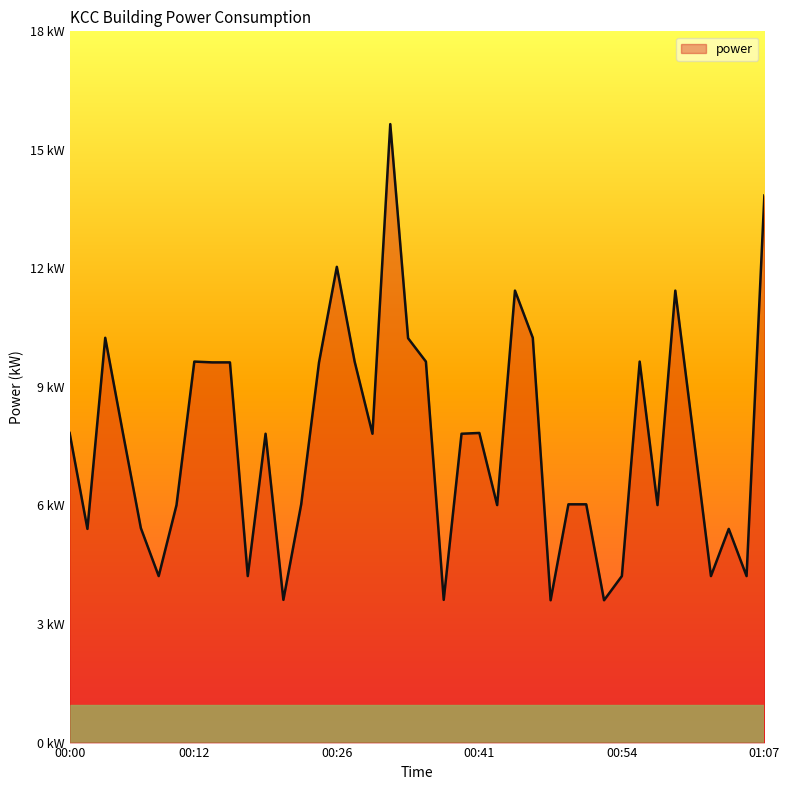

Does the chart display data point markers on the line(s)?

No